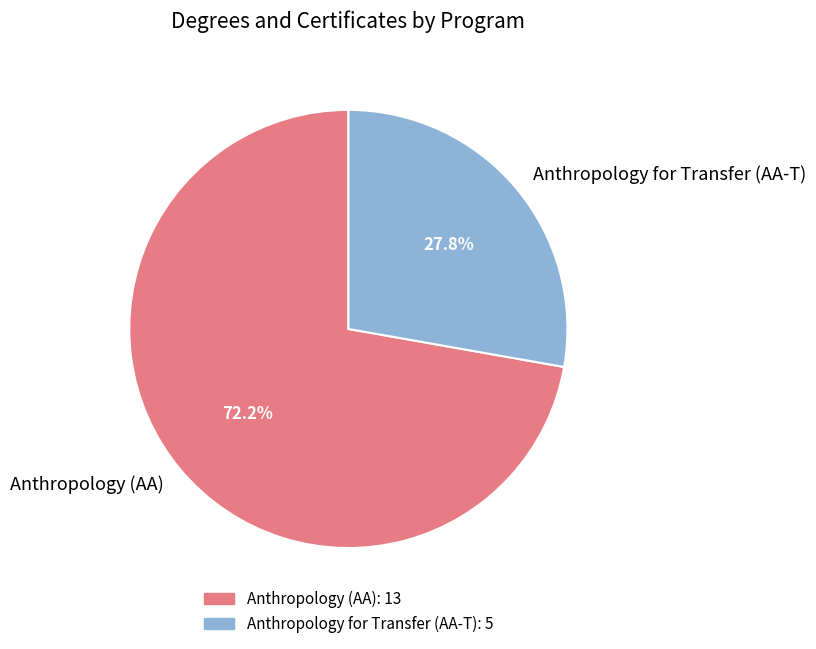

Which slice is the smallest?

Anthropology for Transfer (AA-T)